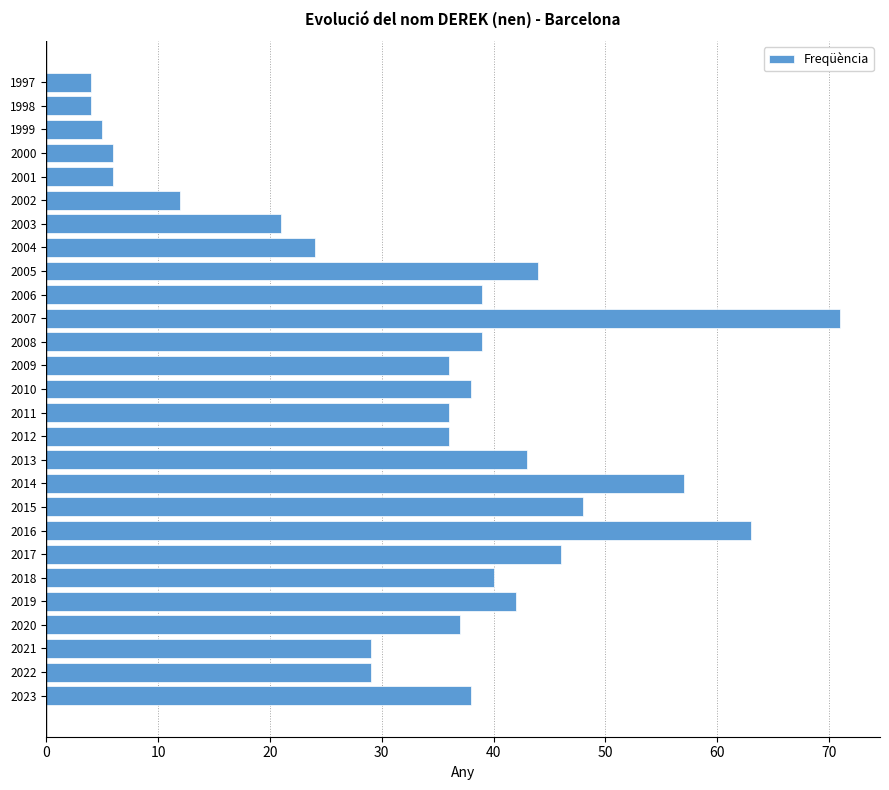

Which has a higher value, 2011 or 2007?

2007